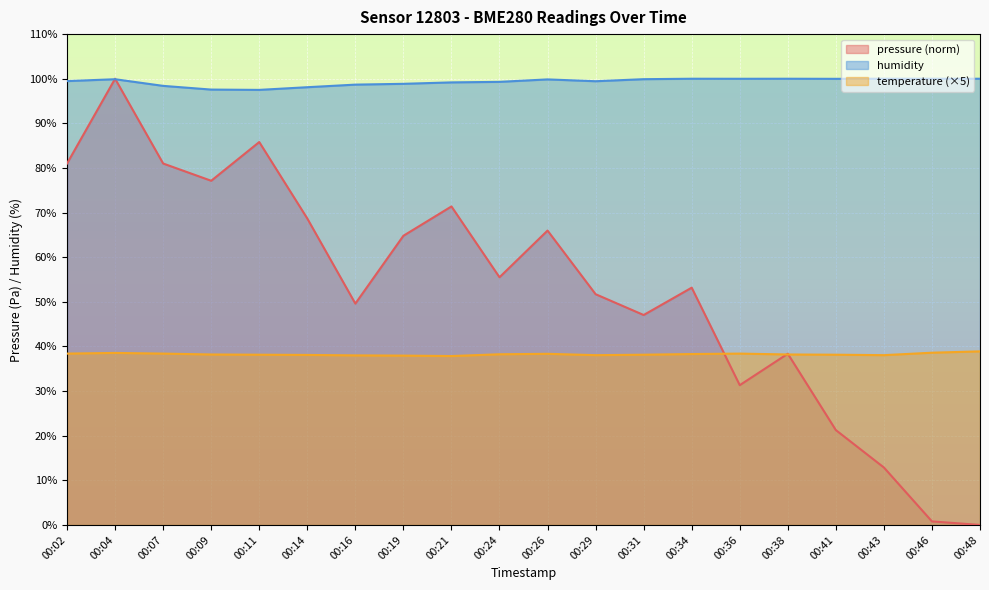

Is the value of temperature at 00:21 greater than the value of humidity at 00:46?

No